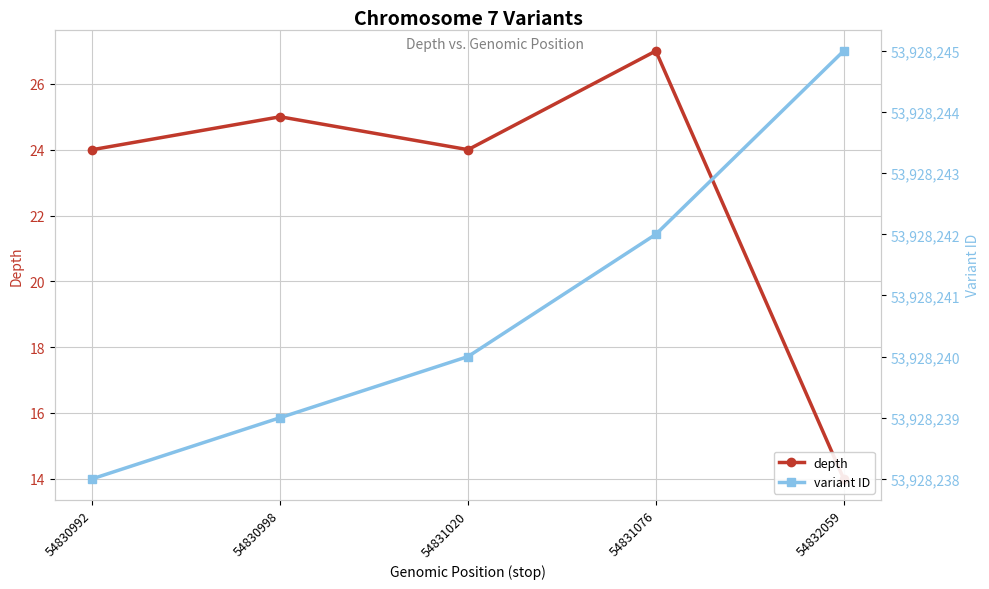

Which has a higher value, 54831020 or 54830992?

54831020